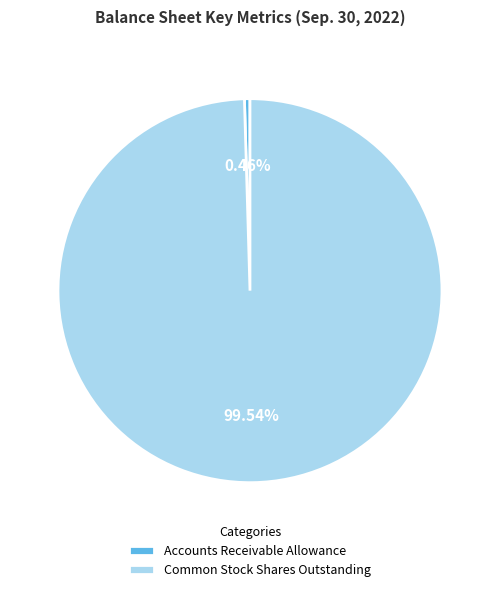

What is the ratio of the value at Common Stock Shares Outstanding to the value at Accounts Receivable Allowance?

215.1